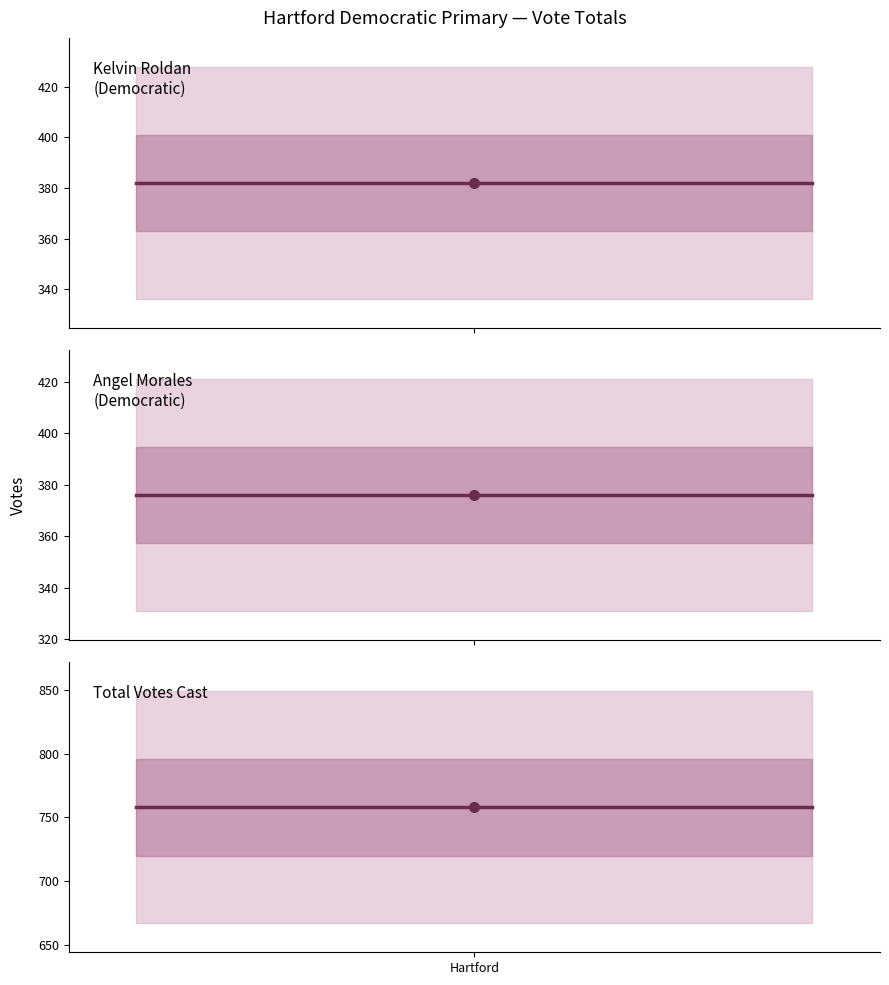

Is the value of Kelvin  RoldanDemocratic at Hartford greater than the value of Total Votes Cast at 1?

No